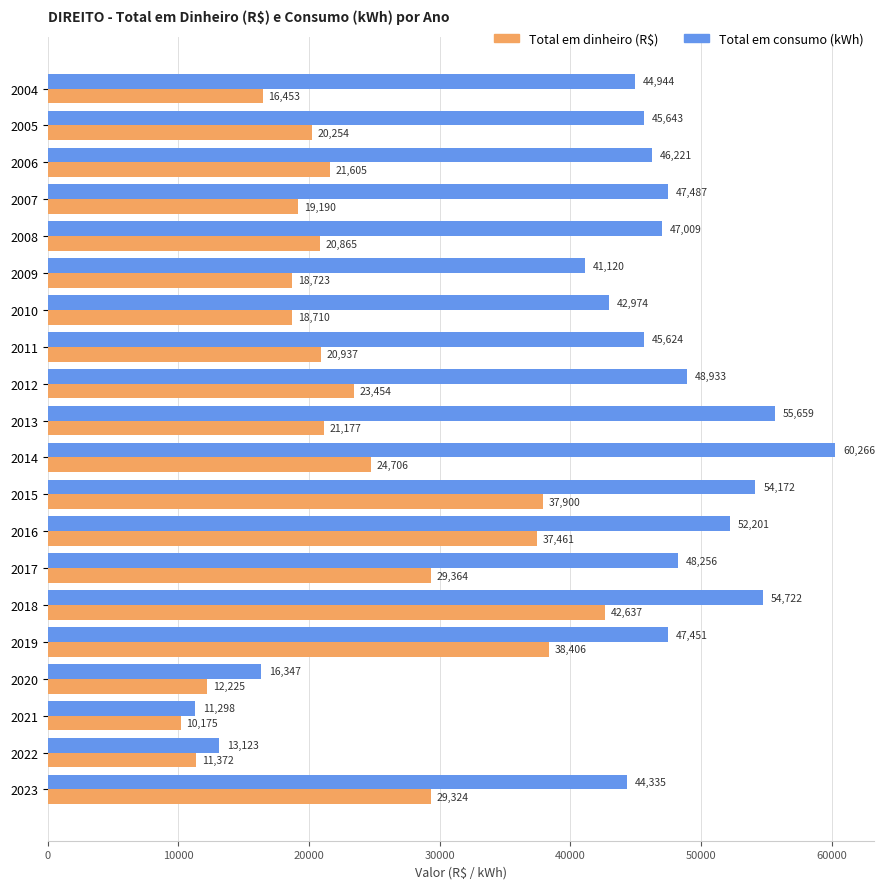

At which label is Total em consumo (kWh) closest to 35782?

2009